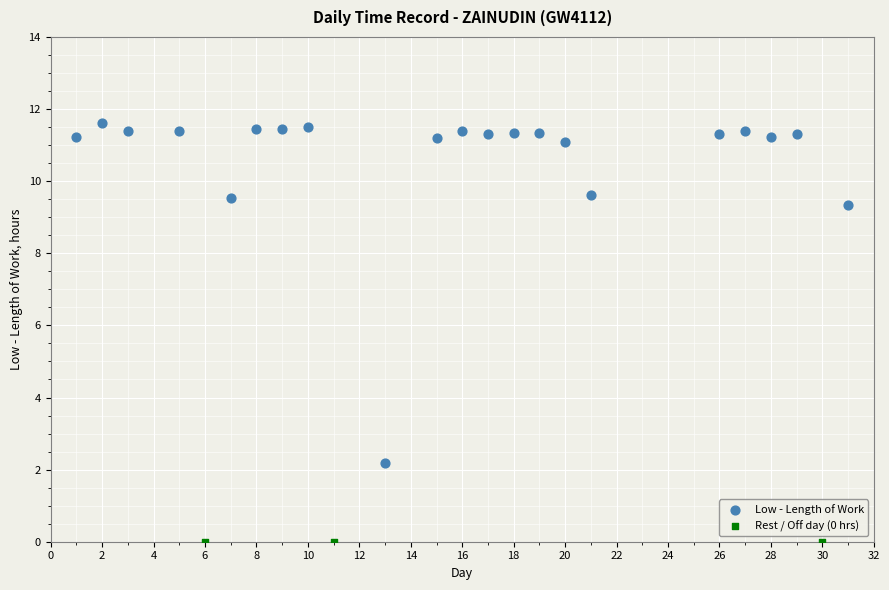

Which series reaches the maximum Y coordinate?

Low - Length of Work